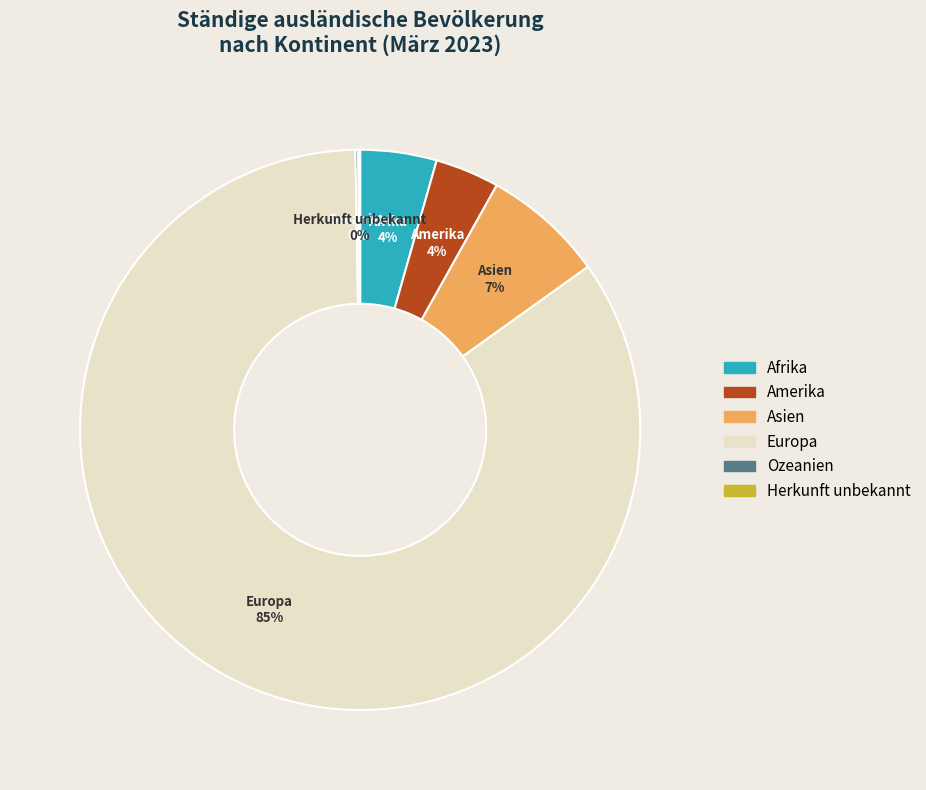

To the nearest percent, what is the difference between the largest and smallest slice percentages?

85%